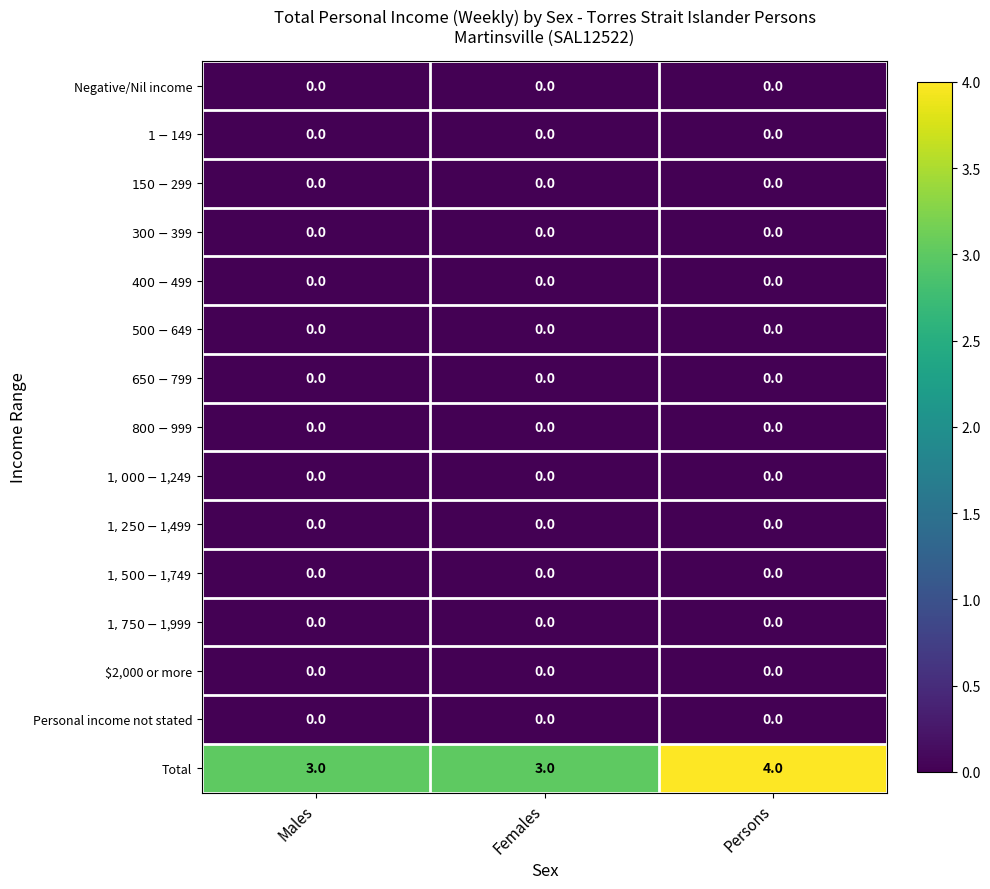

Which series changed the most between Males and Persons?

Total